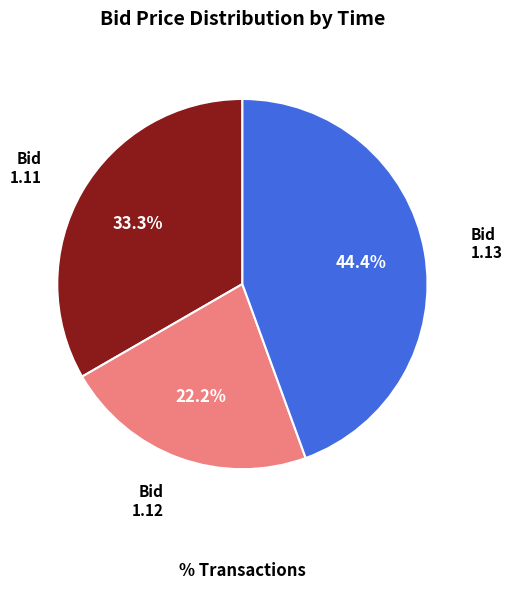

Does any single category account for the majority?

No